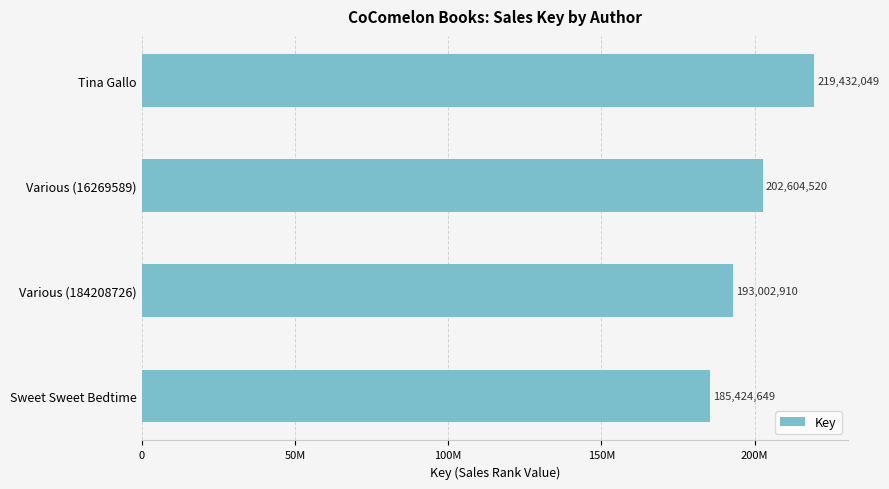

What is the sum of all values?

800464128